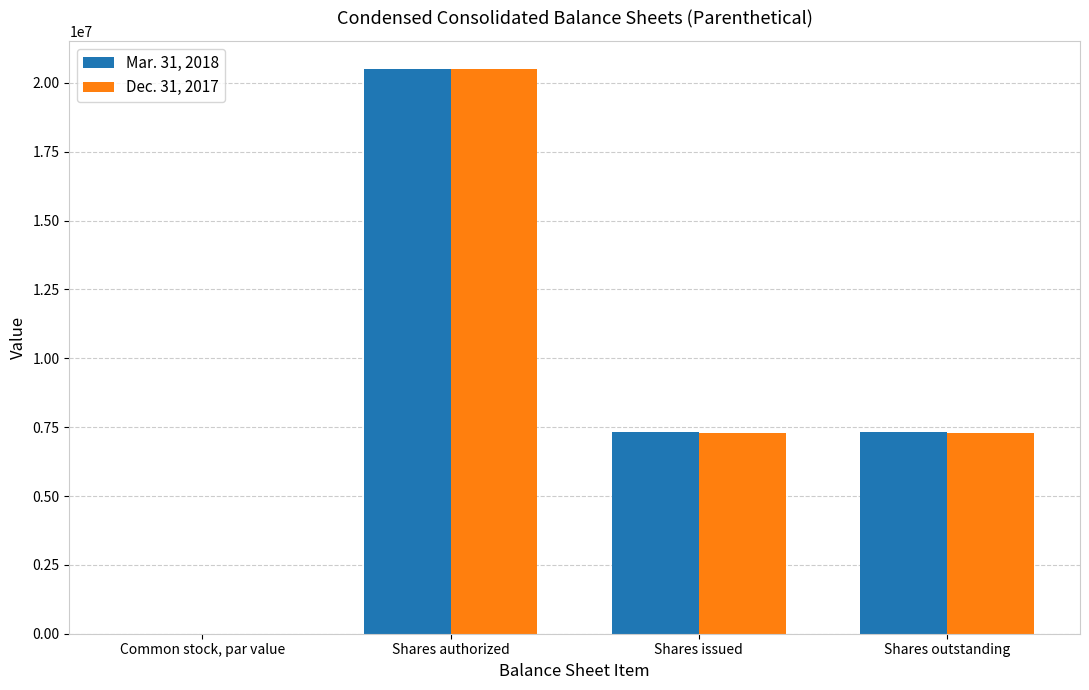

Are the bars horizontal?

No